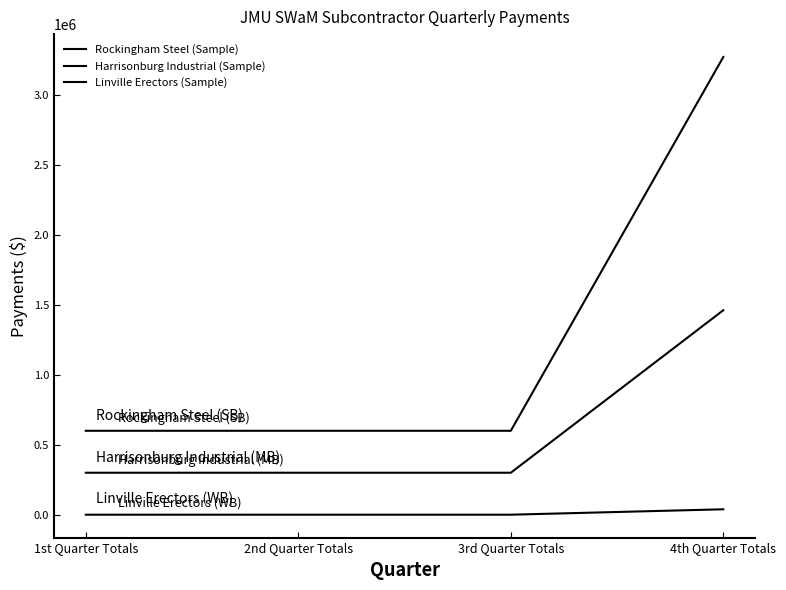

True or false: Rockingham Steel (Sample) and Harrisonburg Industrial (Sample) intersect in this chart.

False